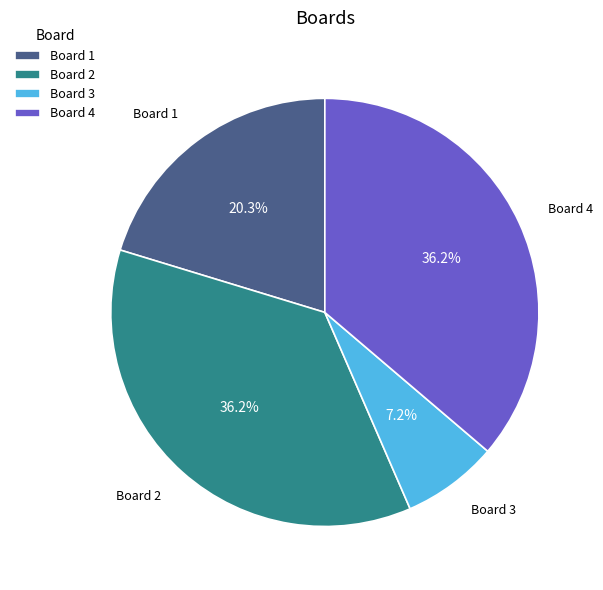

What is the smallest slice in the pie chart?

Board 3